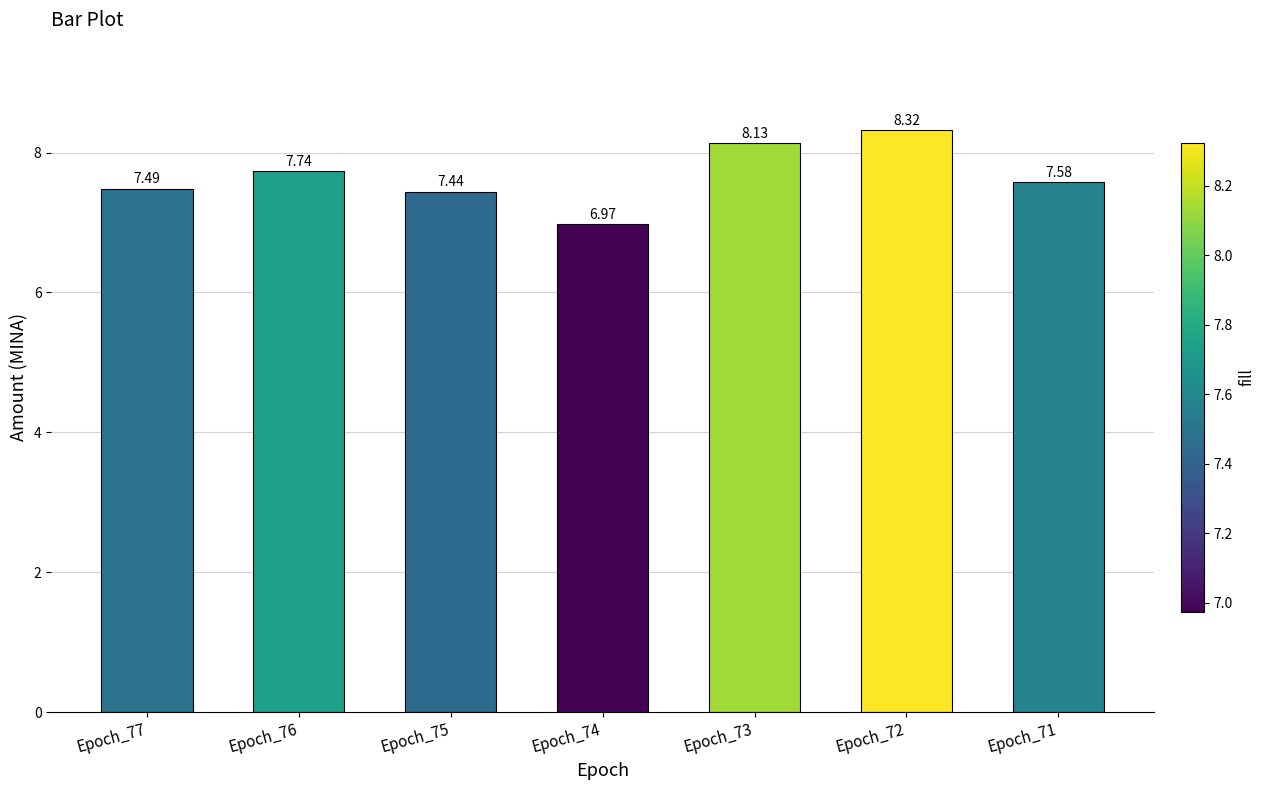

Which label corresponds to the largest value in the chart?

Epoch_72